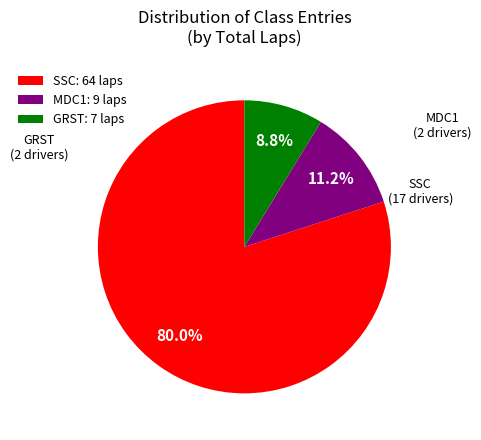

Do MDC1 and SSC together represent more than half of the pie?

Yes